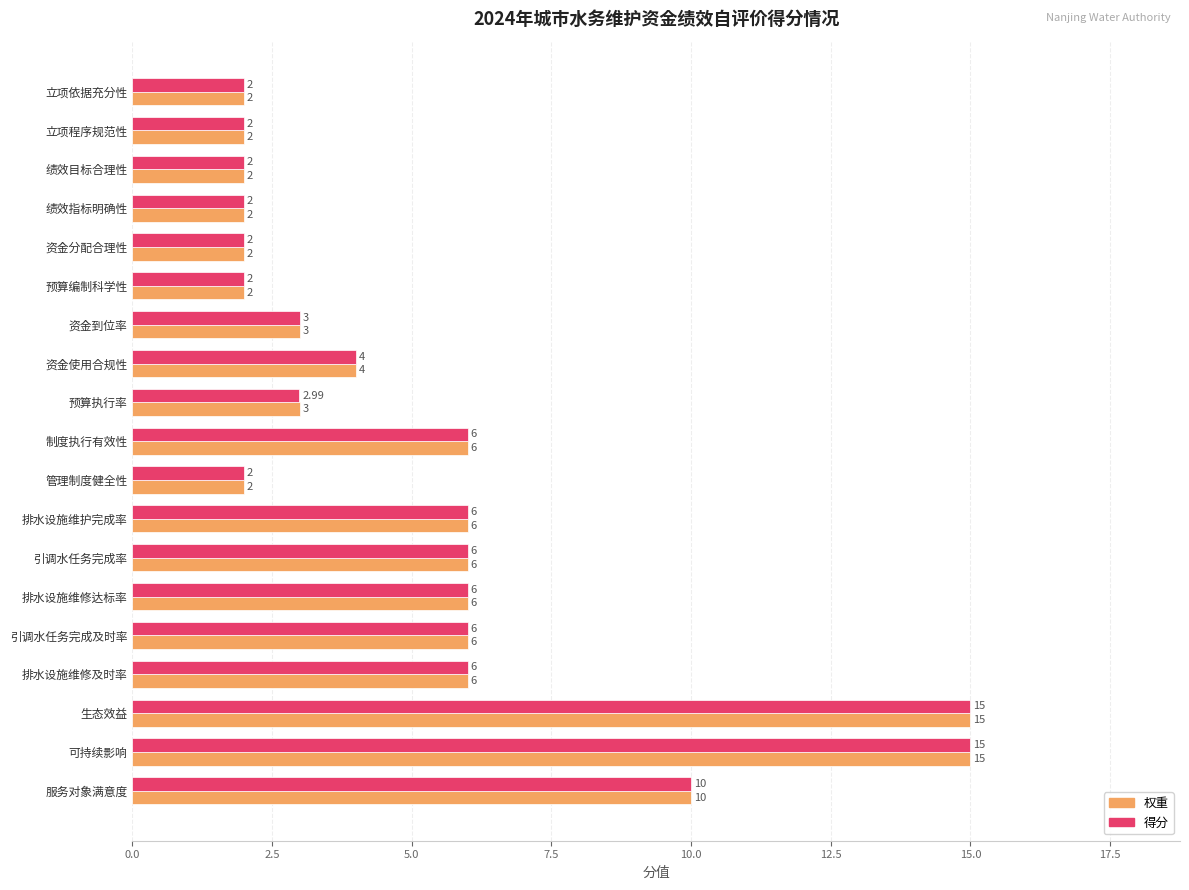

What are all the series names shown in the legend?

权重, 得分